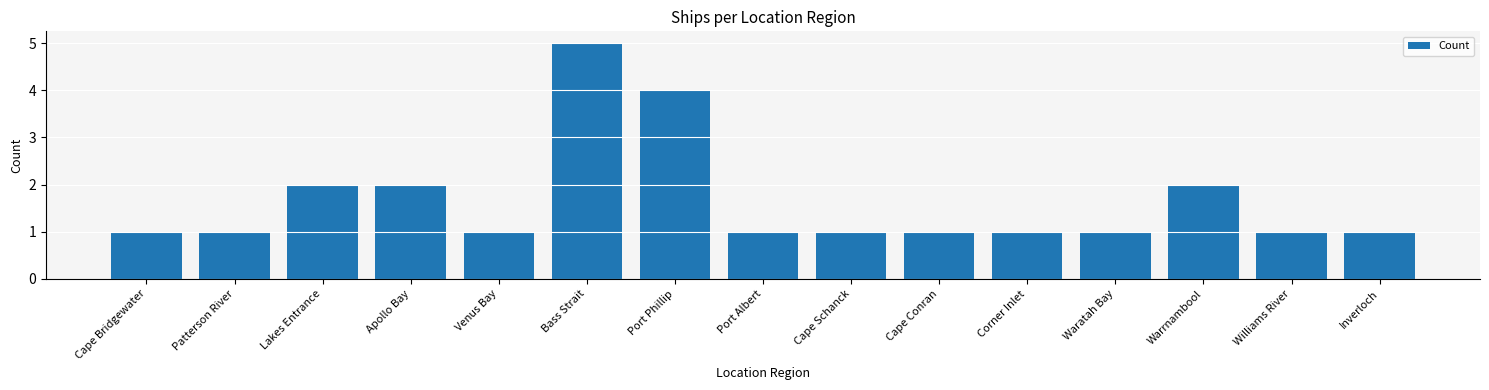

Count the number of categories in the chart.

15